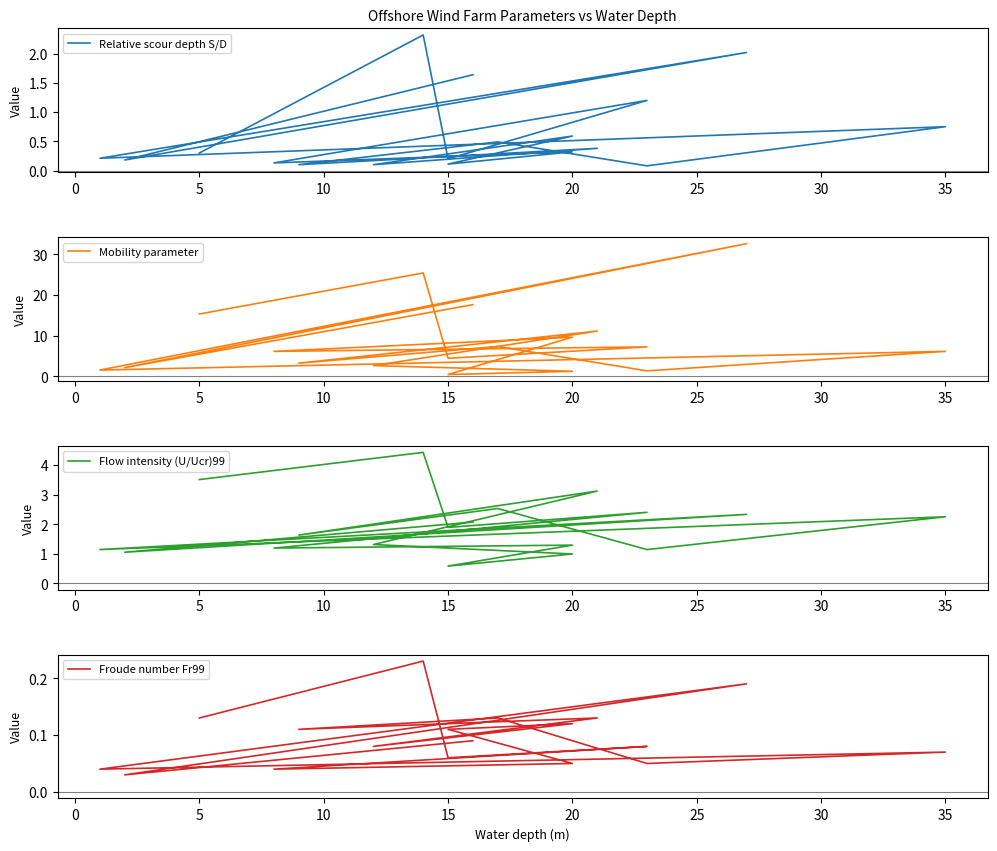

How many data points does each series have?

18